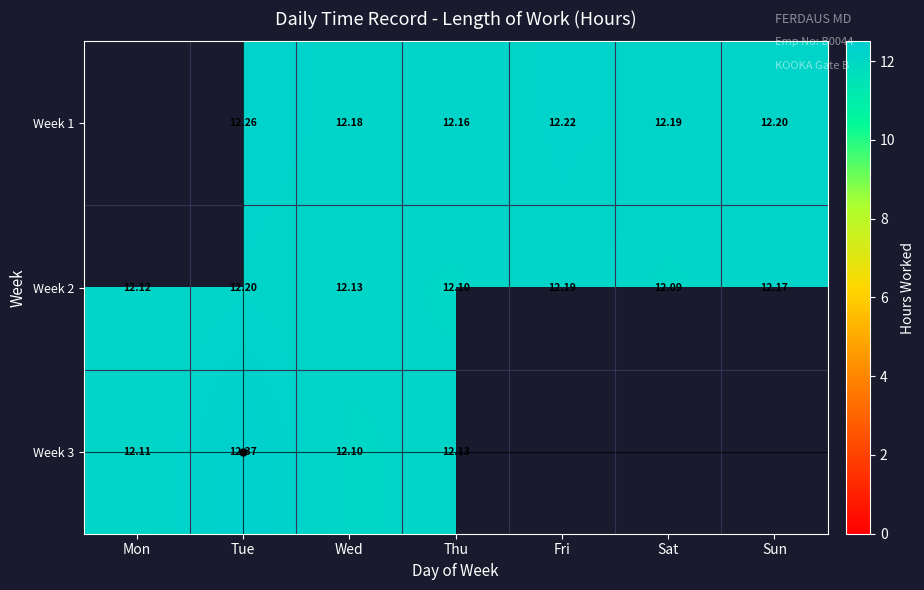

At which label does Week 2 reach its peak?

Tue